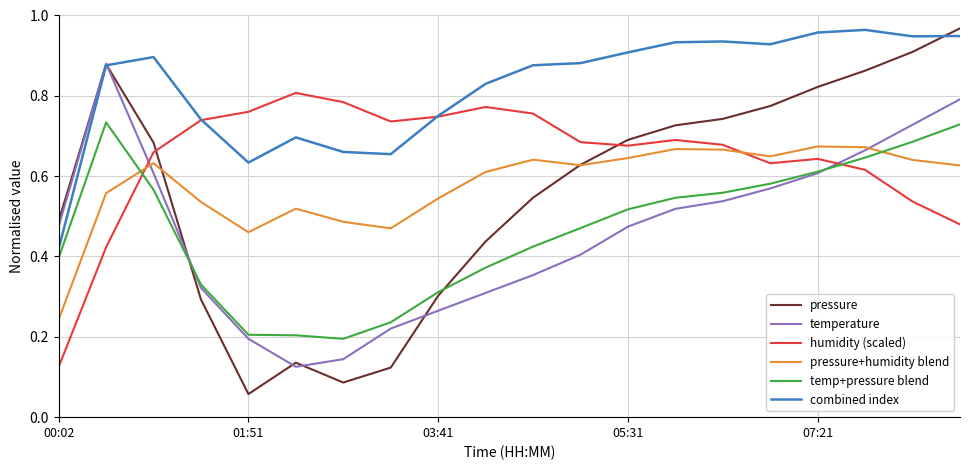

Which series has the largest total across all categories?

combined index